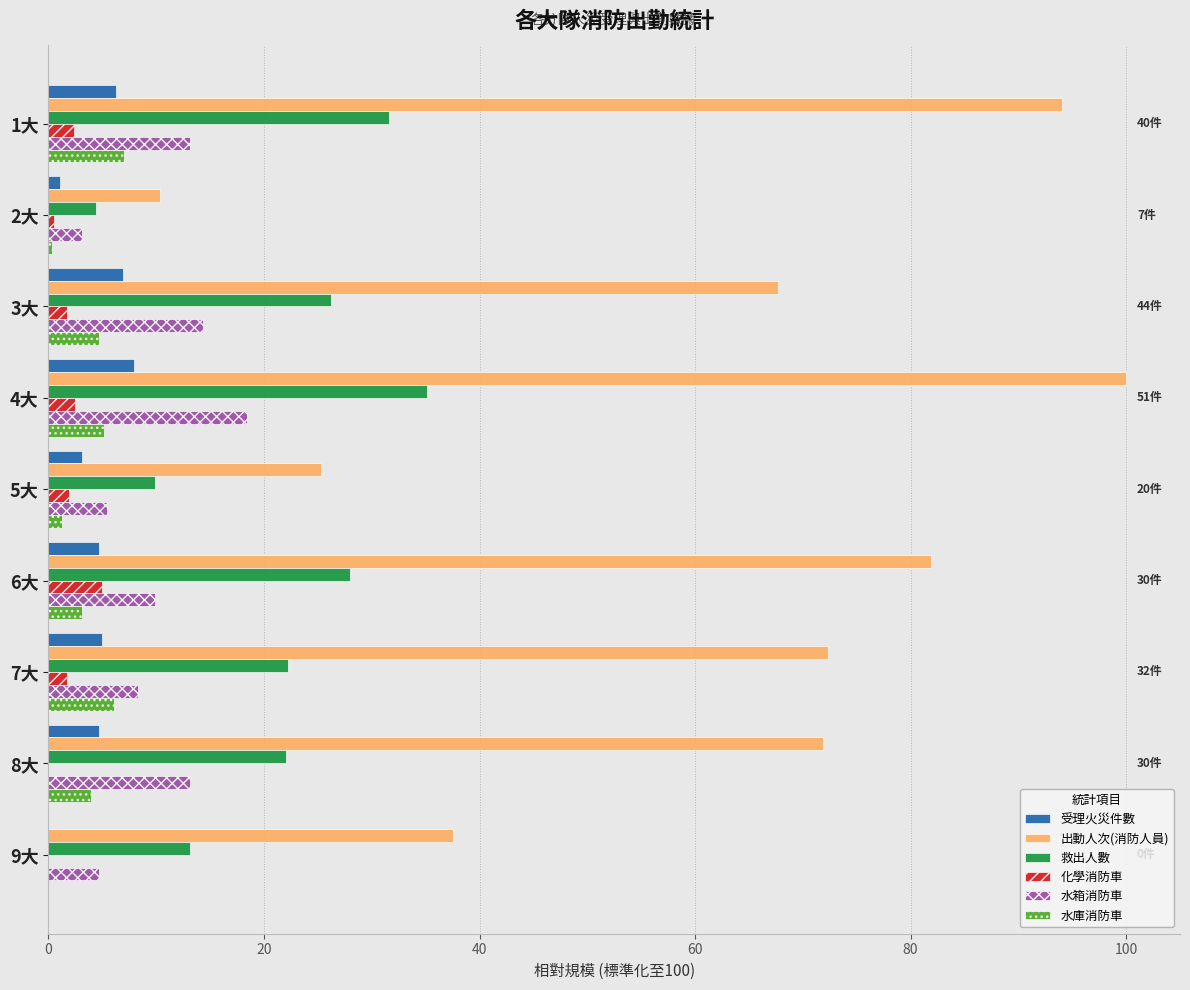

What is the sum of all 水箱消防車 values?

90.5